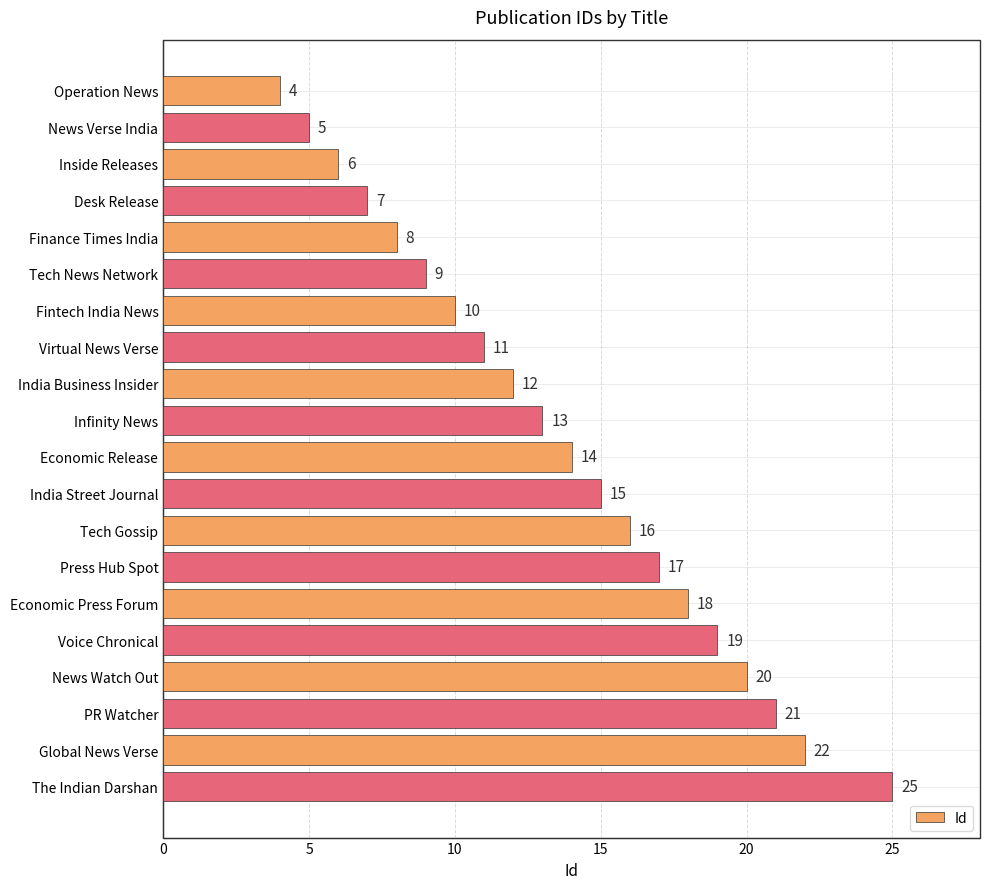

The chart shows a value of 20 at News Watch Out. True or false?

True